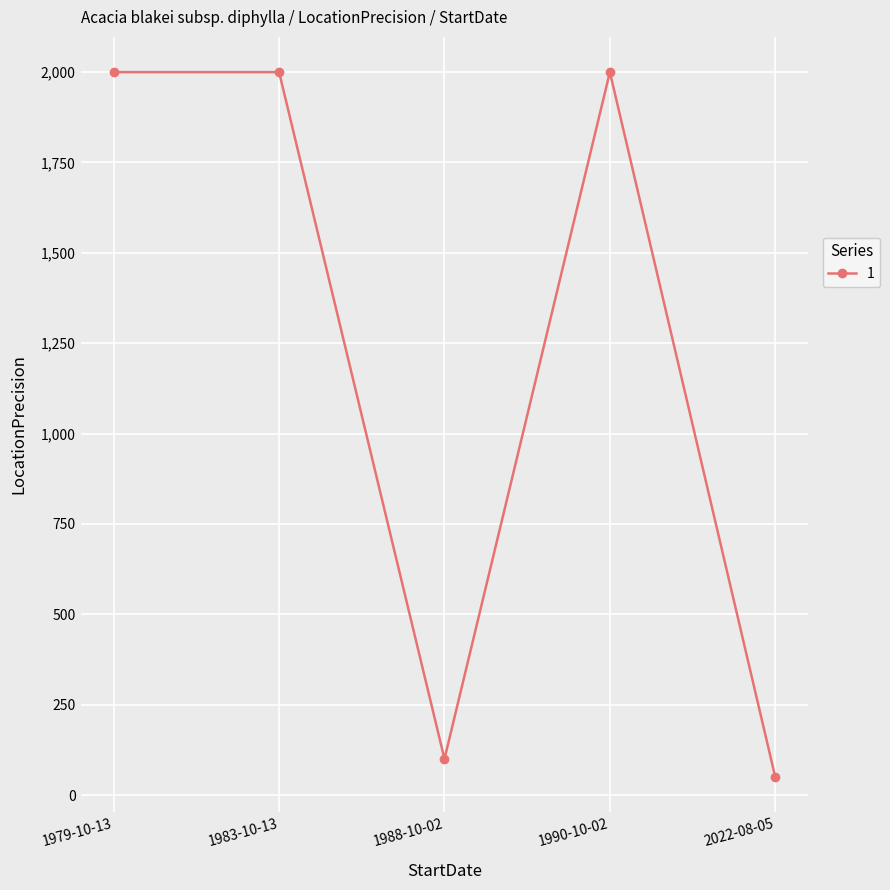

Count the number of data series in this chart.

1